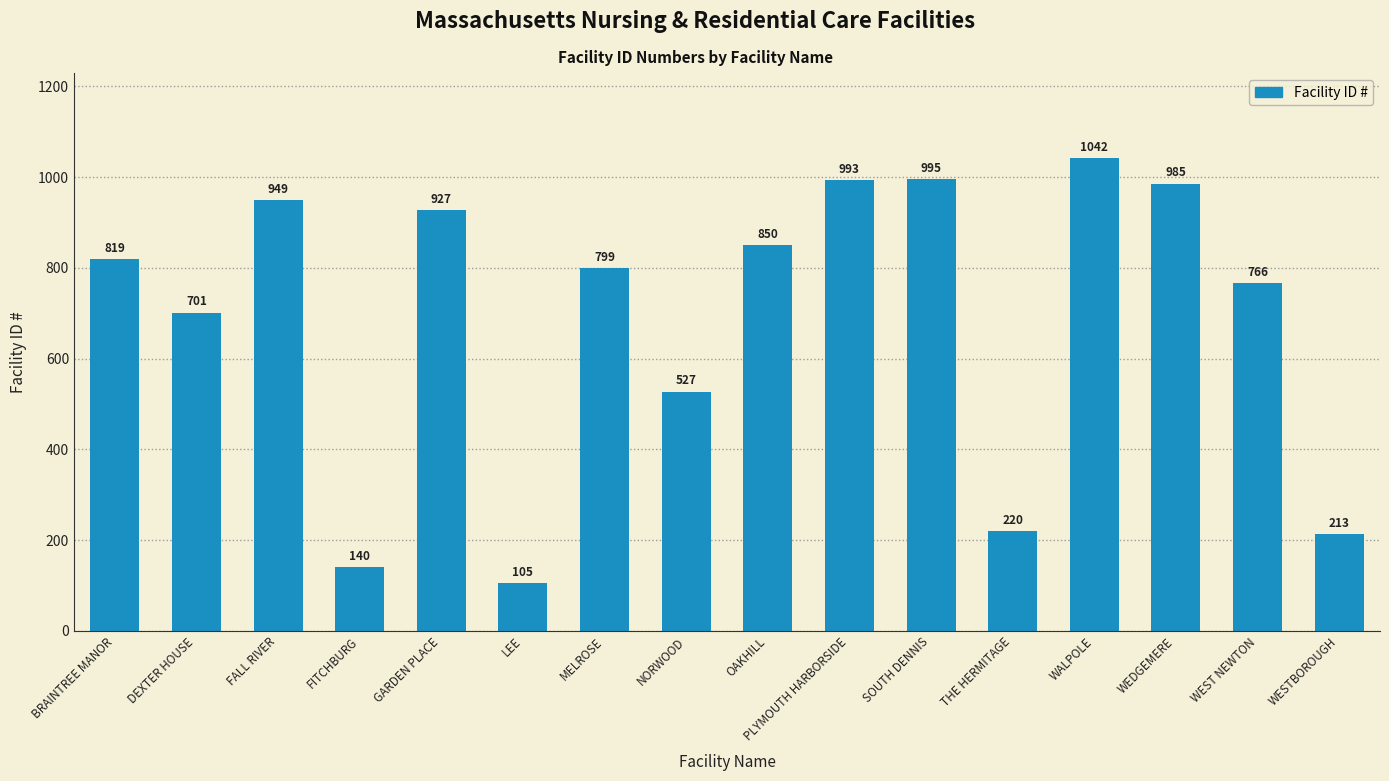

How many bars are there in total?

16